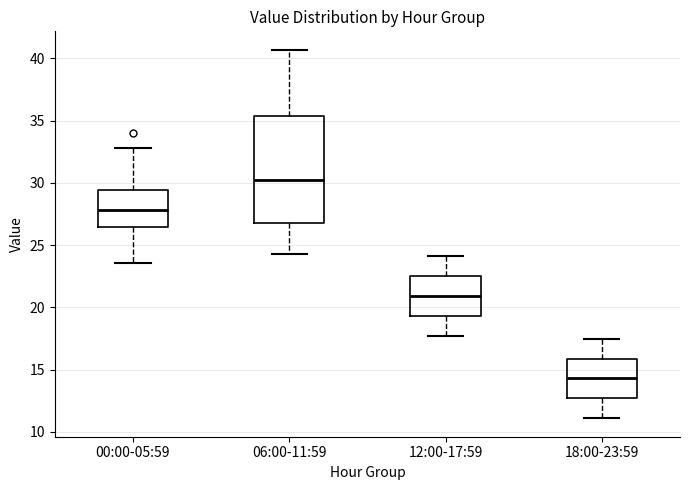

Where does the median line of the box for 12:00-17:59 sit on the y-axis? The values are not printed on the chart, so give them approximately, as read against the axis.

21.0